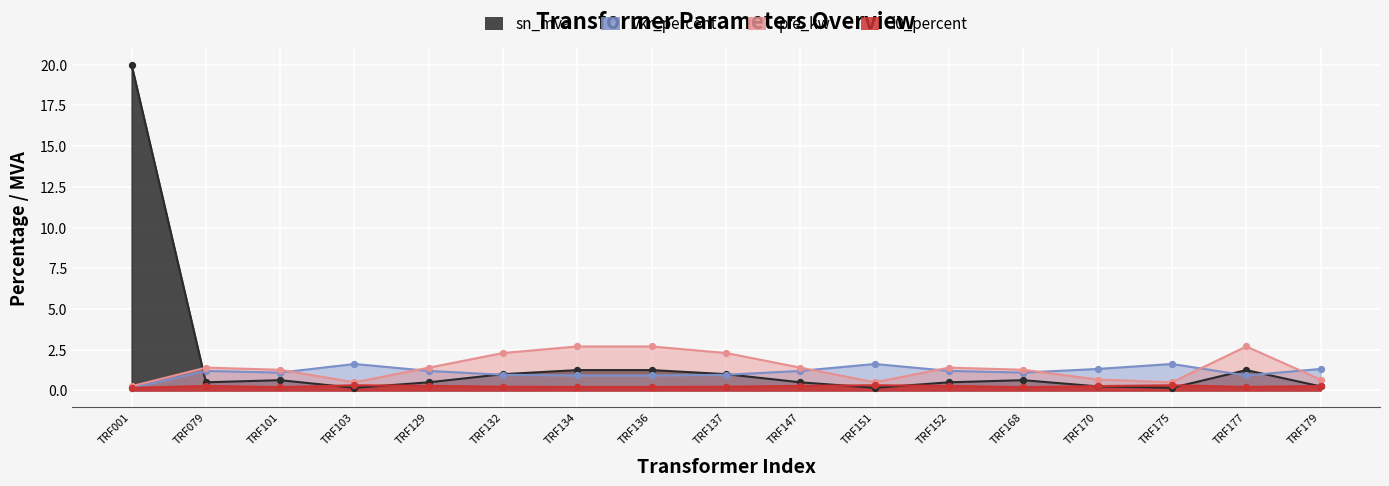

Which series has the largest total across all categories?

sn_mva